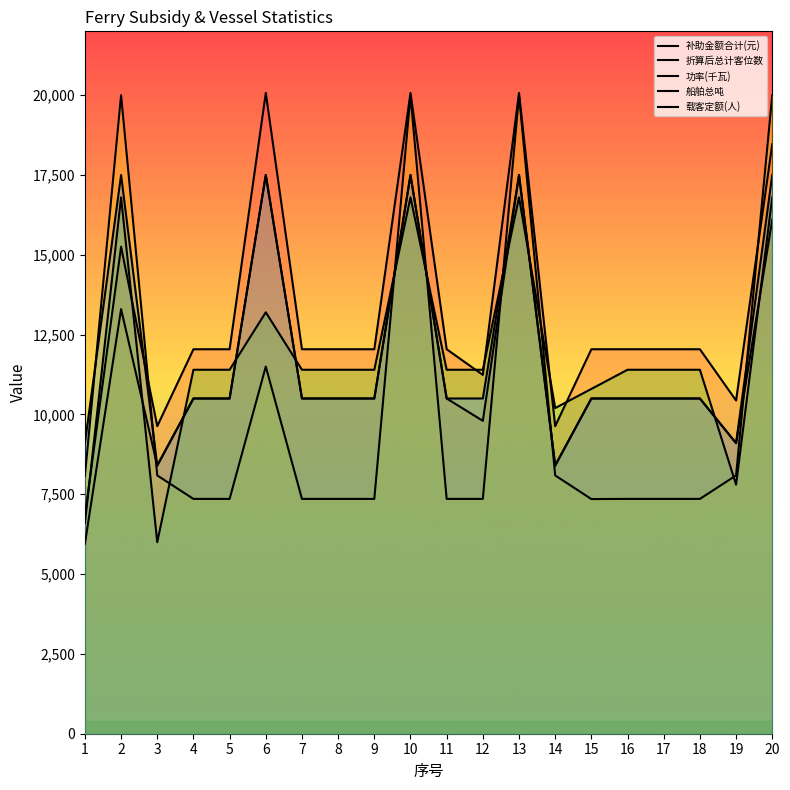

After their last crossing, which series has the higher values: 船舶总吨 or 补助金额合计(元)?

补助金额合计(元)